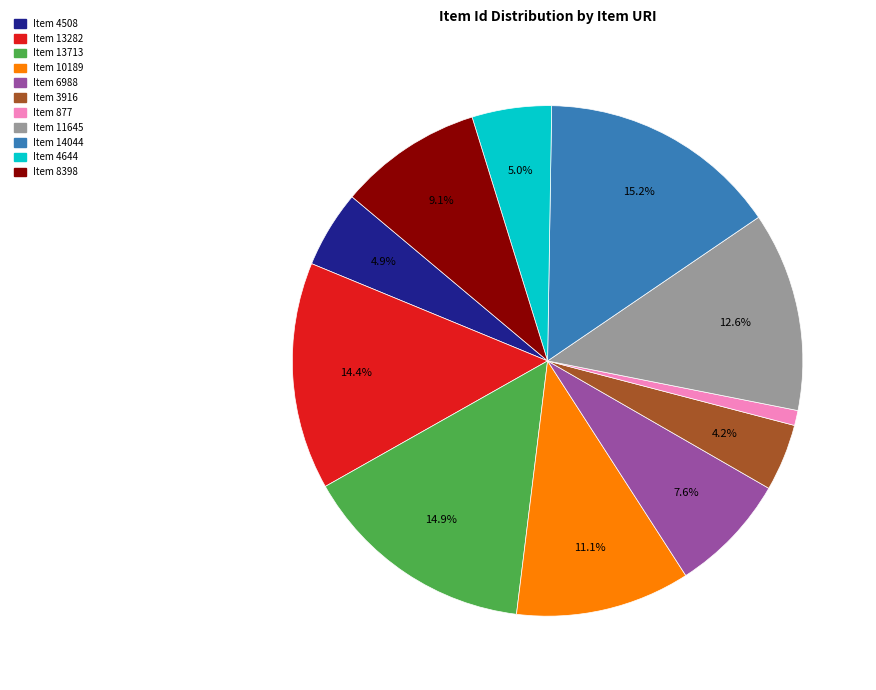

Combined, do Item 6988 and Item 13713 account for over 50%?

No